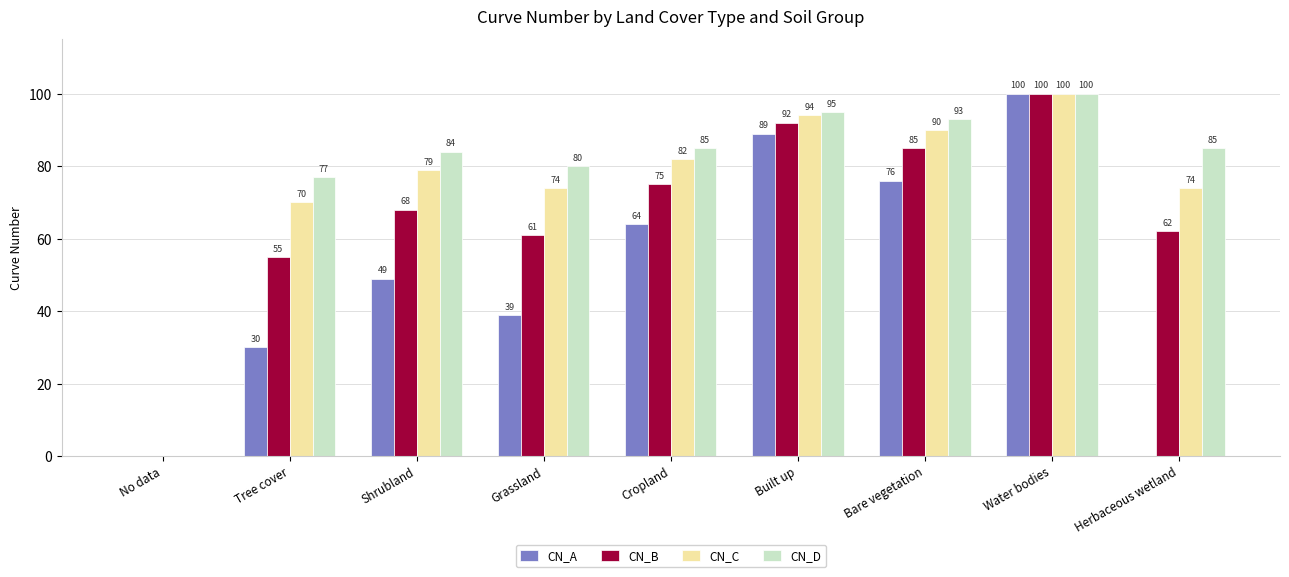

What is the greatest value displayed?

100